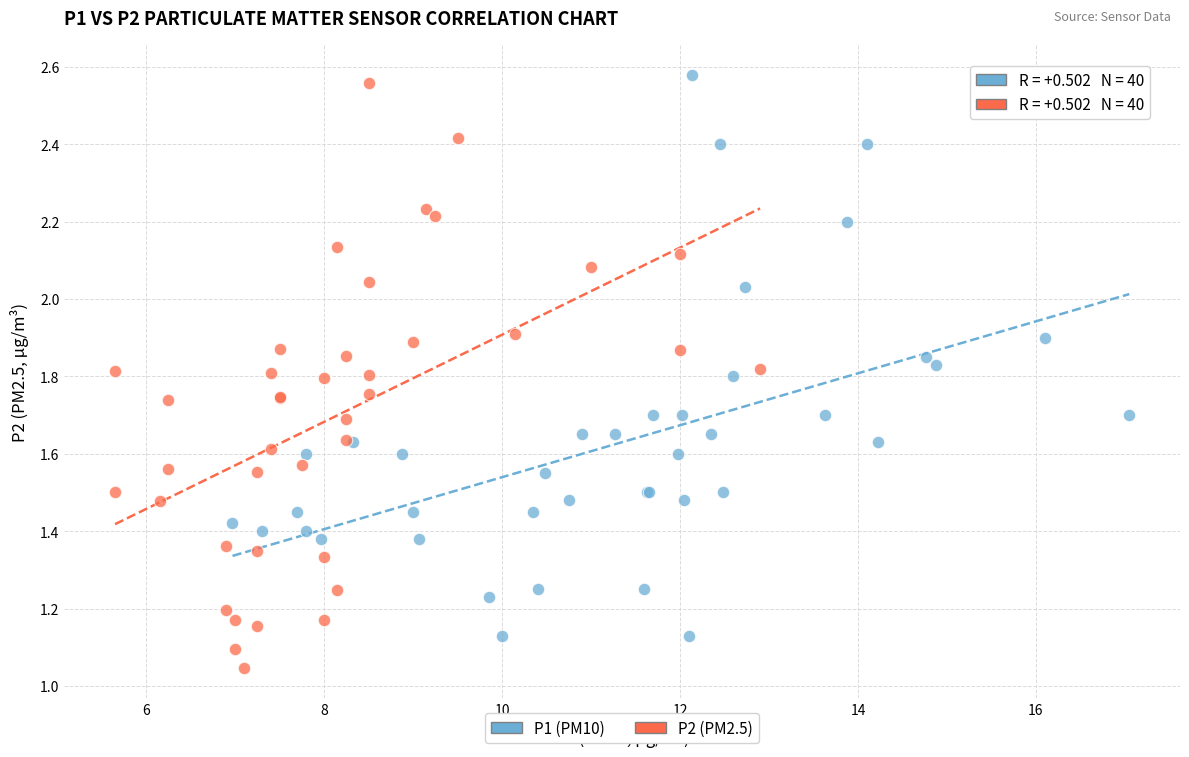

What are all the series names shown in the legend?

P1 (PM10), P2 (PM2.5)